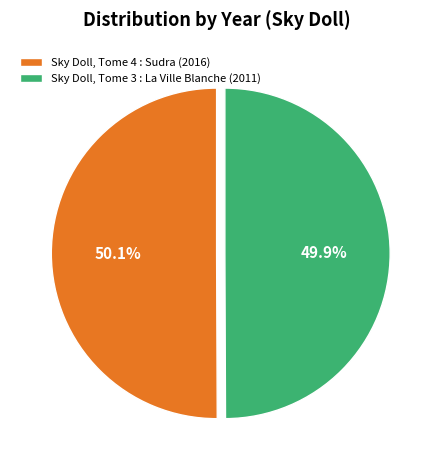

Approximately how many times larger is the value at Sky Doll, Tome 3 : La Ville Blanche (2011) compared to Sky Doll, Tome 4 : Sudra (2016)?

1.0